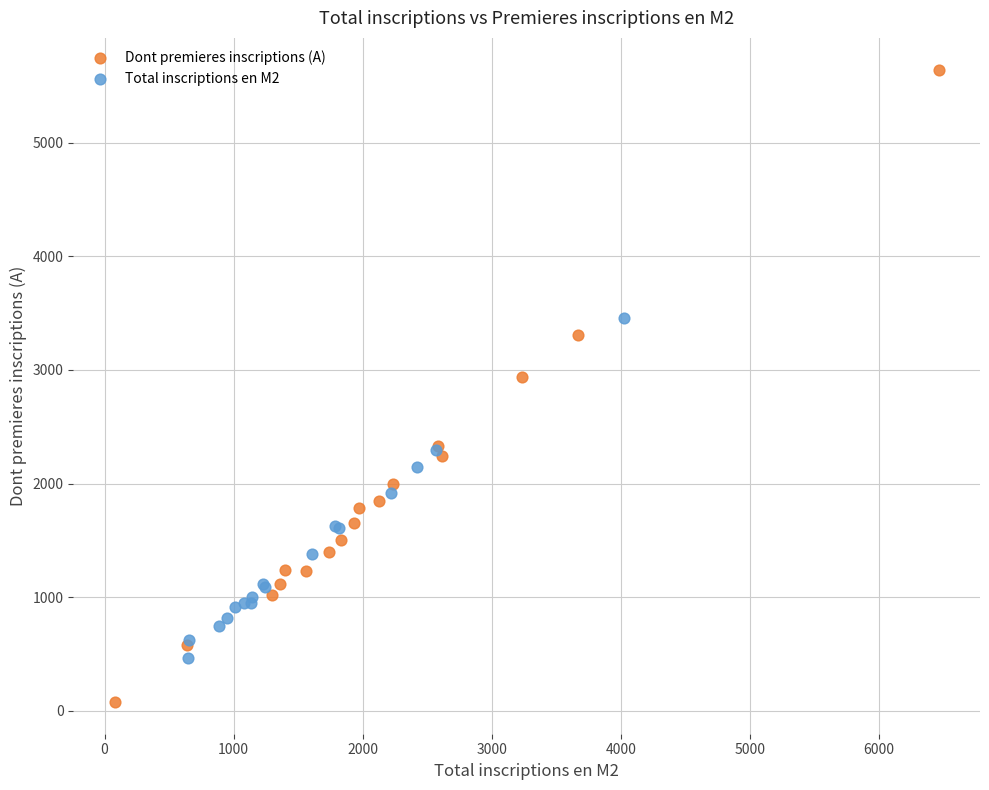

What are all the series names shown in the legend?

Dont premieres inscriptions (A), Total inscriptions en M2